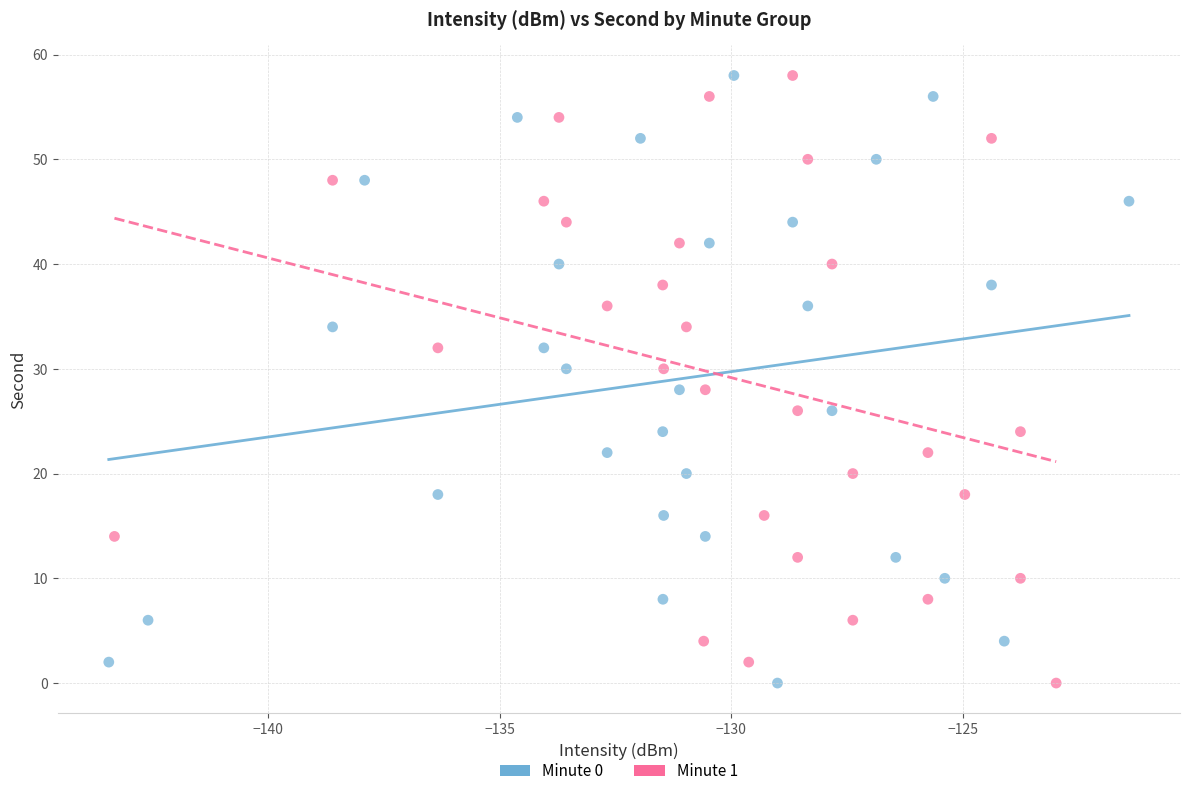

What are all the series names shown in the legend?

Minute 0, Minute 1